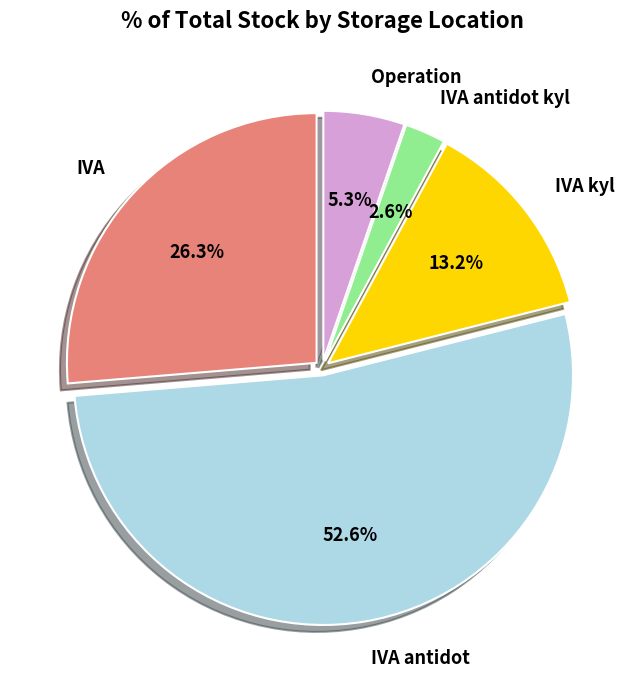

Does IVA antidot represent more than half of the total?

Yes